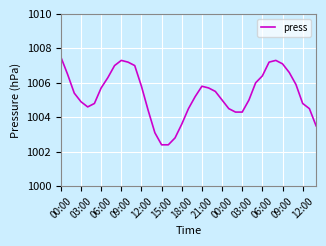

Reading right to left, transcribe all the data shown in this chart.

1003.5	1004.5	1004.8	1005.9	1006.6	1007.1	1007.3	1007.2	1006.4	1006.0	1005.0	1004.3	1004.3	1004.5	1005.0	1005.5	1005.7	1005.8	1005.2	1004.5	1003.6	1002.8	1002.4	1002.4	1003.1	1004.4	1005.8	1007.0	1007.2	1007.3	1007.0	1006.3	1005.7	1004.8	1004.6	1004.9	1005.4	1006.5	1007.5